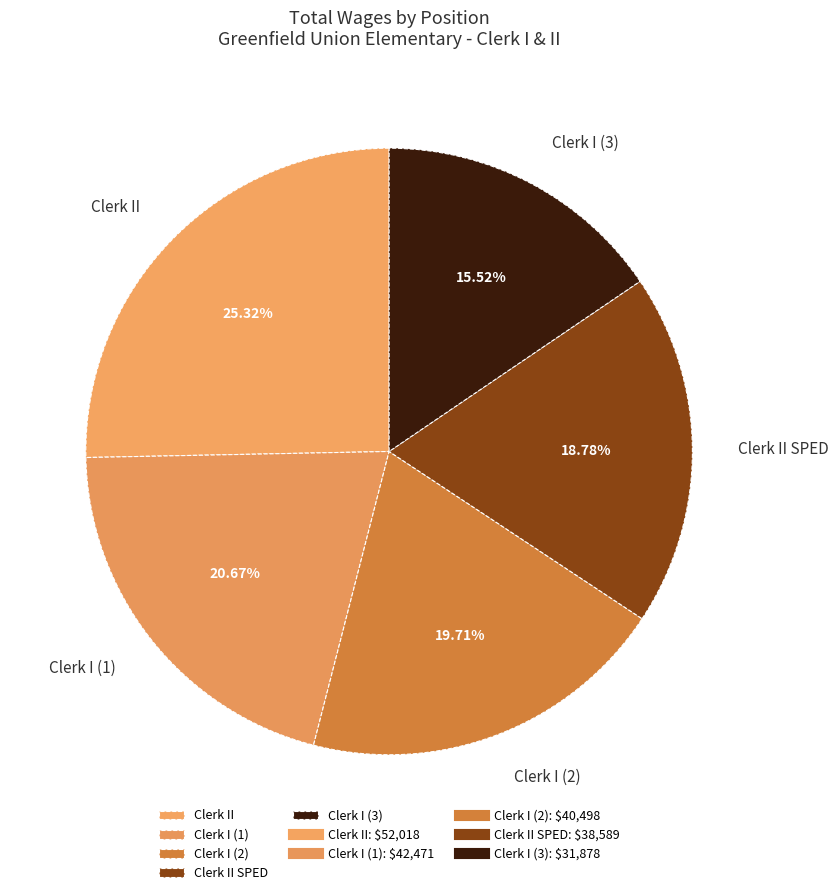

What is the ratio of the value at Clerk II SPED to the value at Clerk I (2)?

1.0